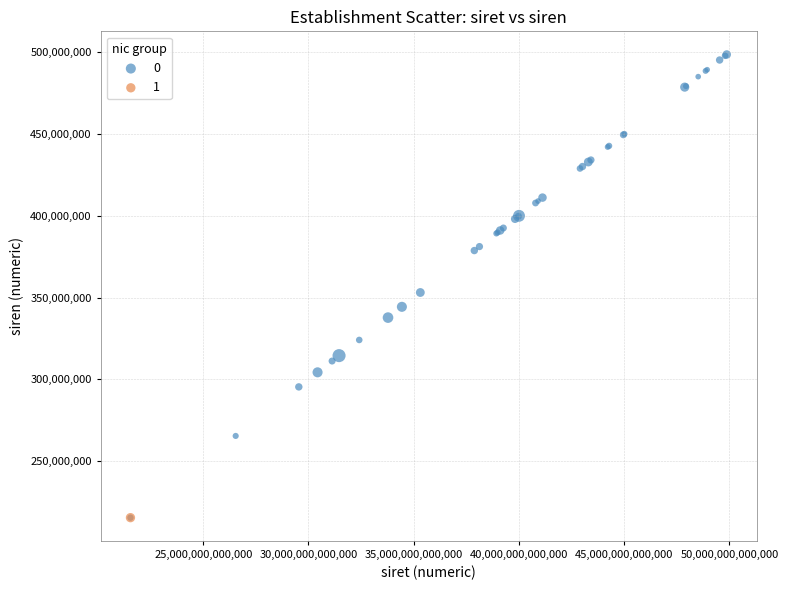

What are all the series names shown in the legend?

0, 1